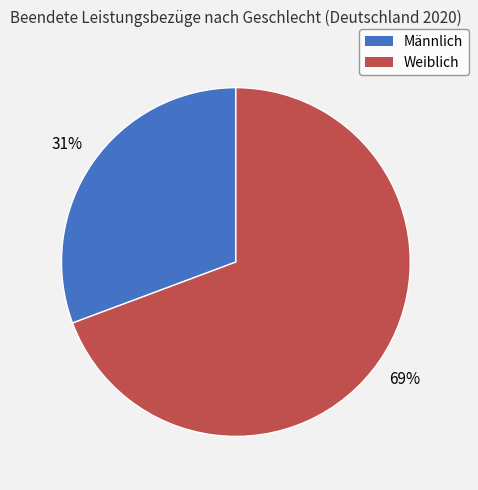

Which category has the smallest portion of the pie?

Männlich